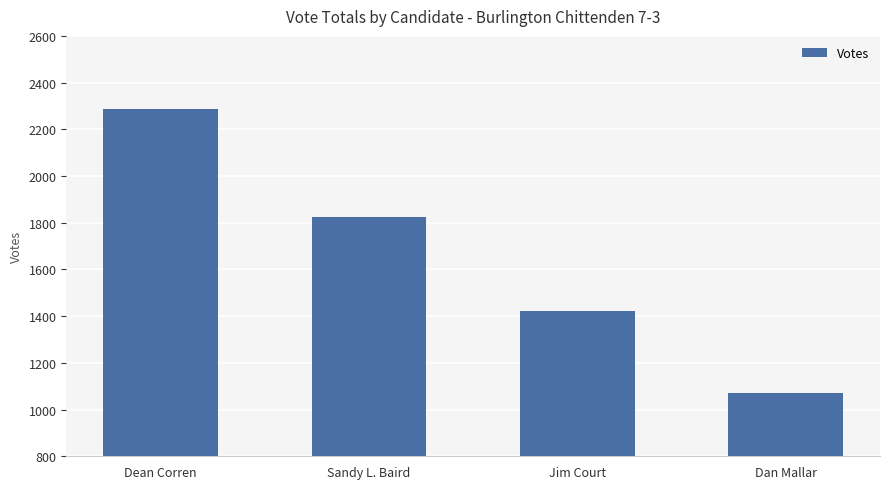

Rank the categories by value from lowest to highest.

Dan Mallar, Jim Court, Sandy L. Baird, Dean Corren